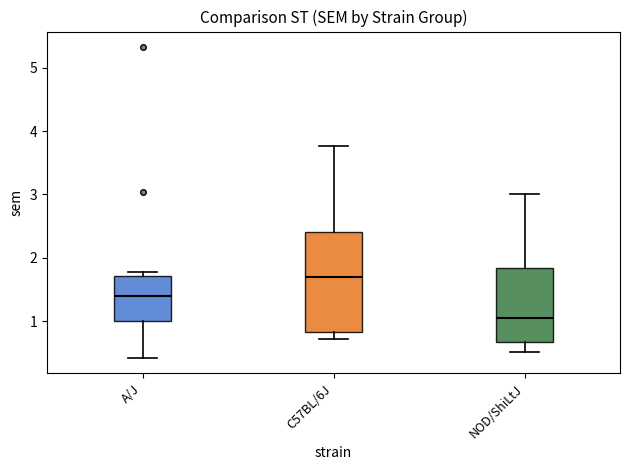

Comparing the boxes themselves (not the whiskers), which one is the tallest?

C57BL/6J